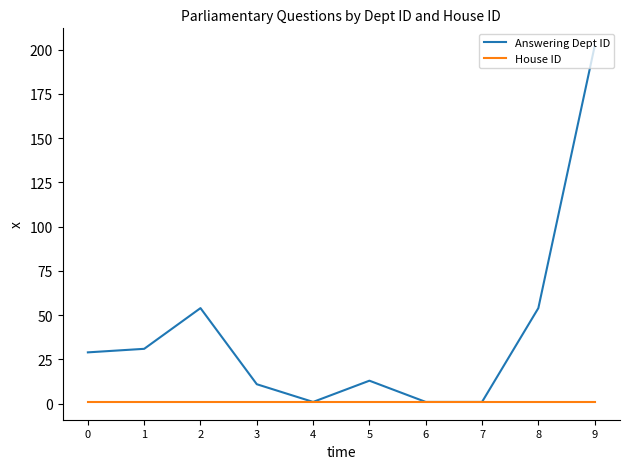

Does the chart display data point markers on the line(s)?

No